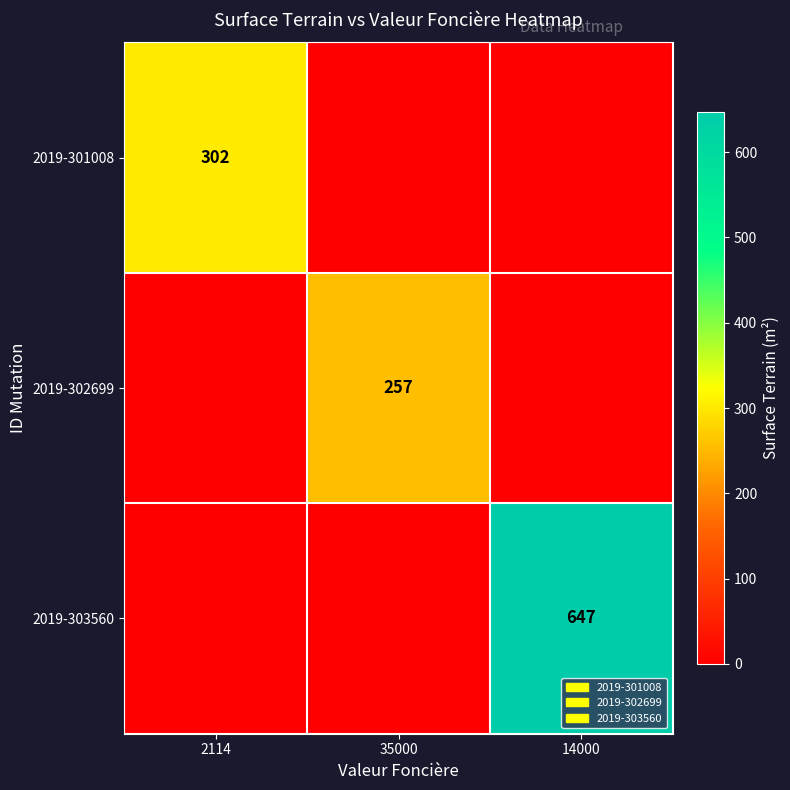

The value of 2019-302699 at 35000 is 120. True or false?

False